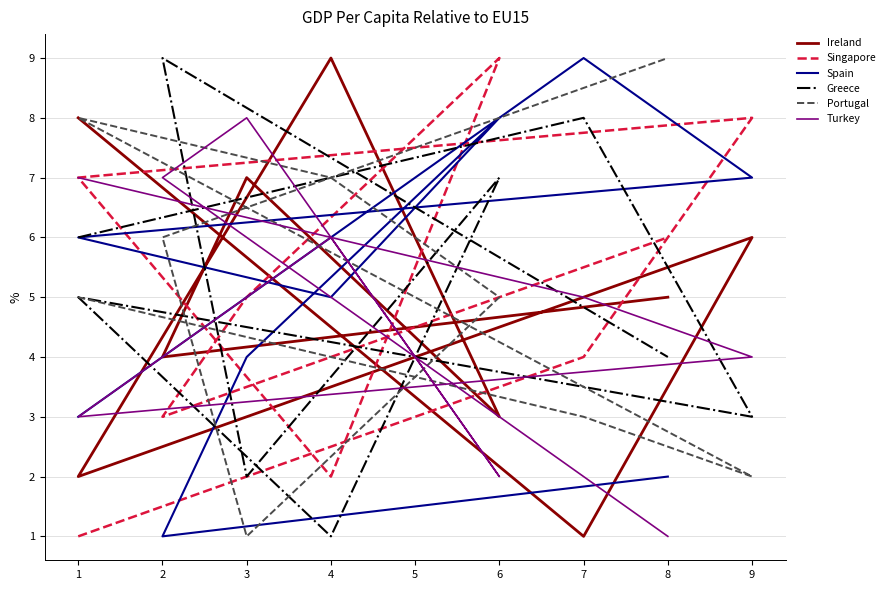

What is the total value across all series at 4?

30